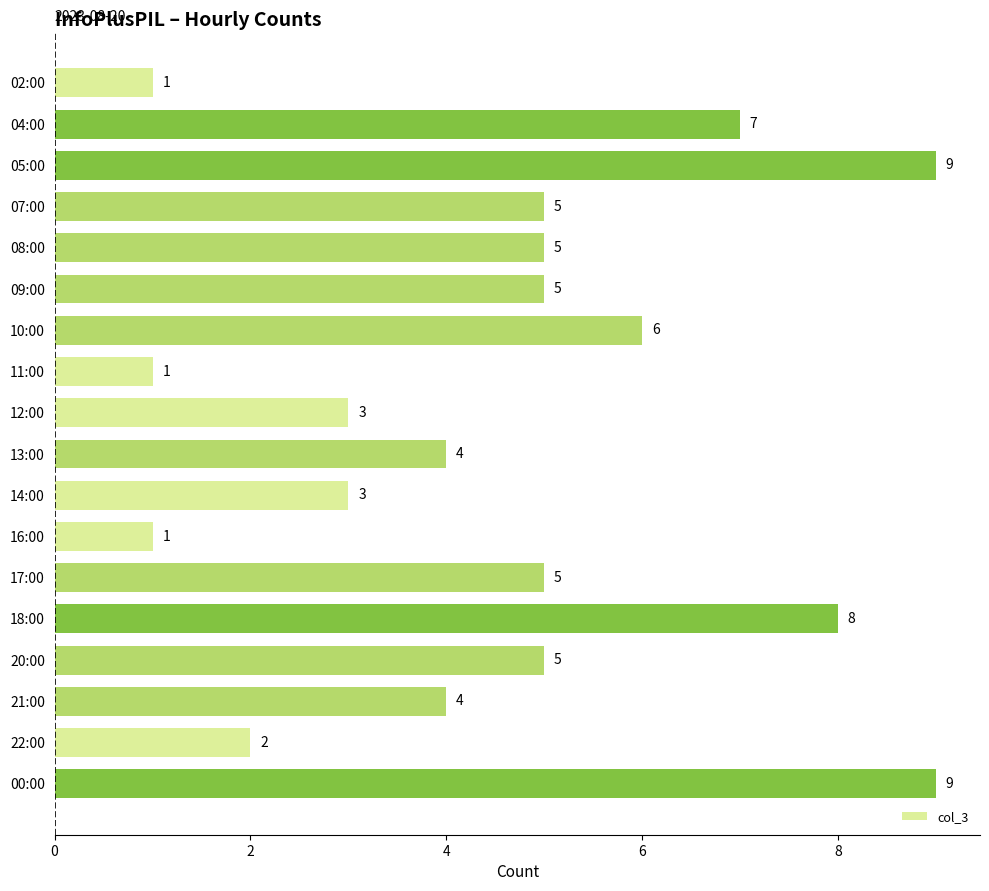

Between 17:00 and 10:00, which is larger?

10:00